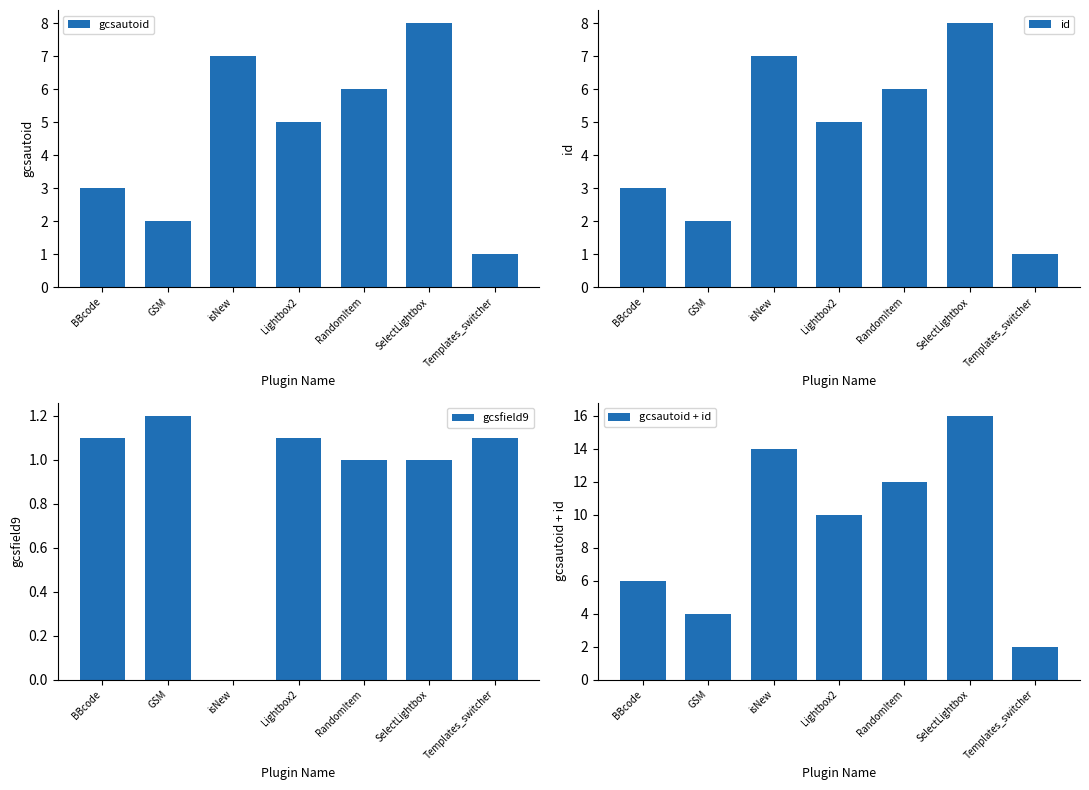

Is it true that gcsfield9 equals 1.1 at Templates_switcher?

True